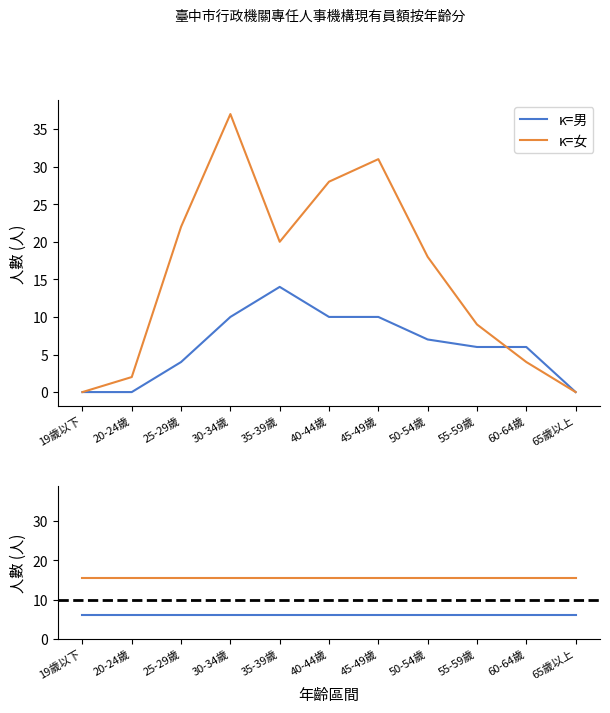

True or false: κ=男 has more than 1 interior local peaks.

False